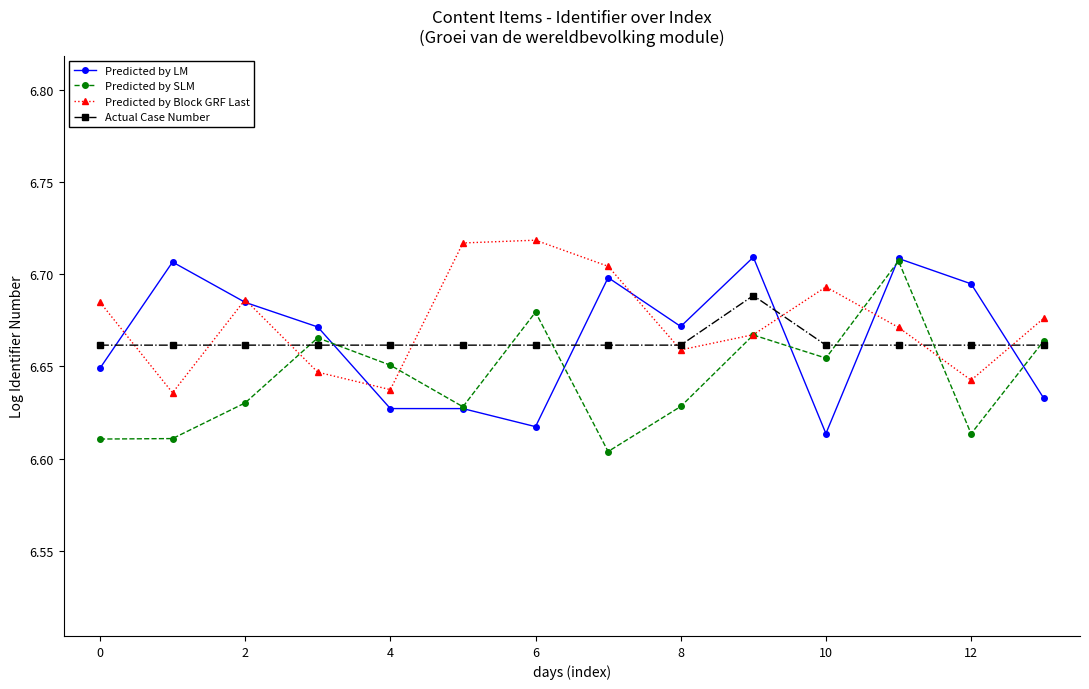

At how many categories does at least one series exceed 6?

14